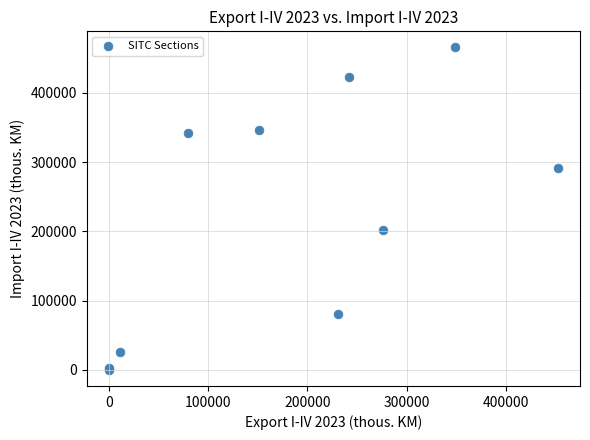

What Y value in the scatter plot is closest to 232766?

202629